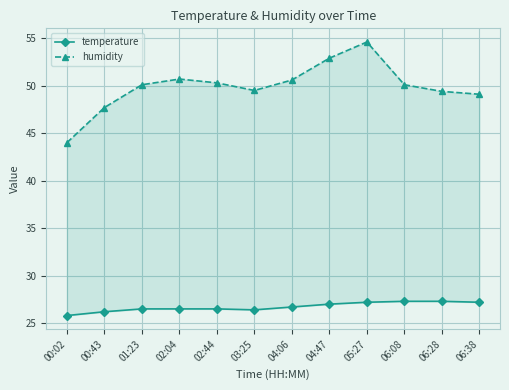

List the series in order of their overall mean, highest first.

humidity, temperature